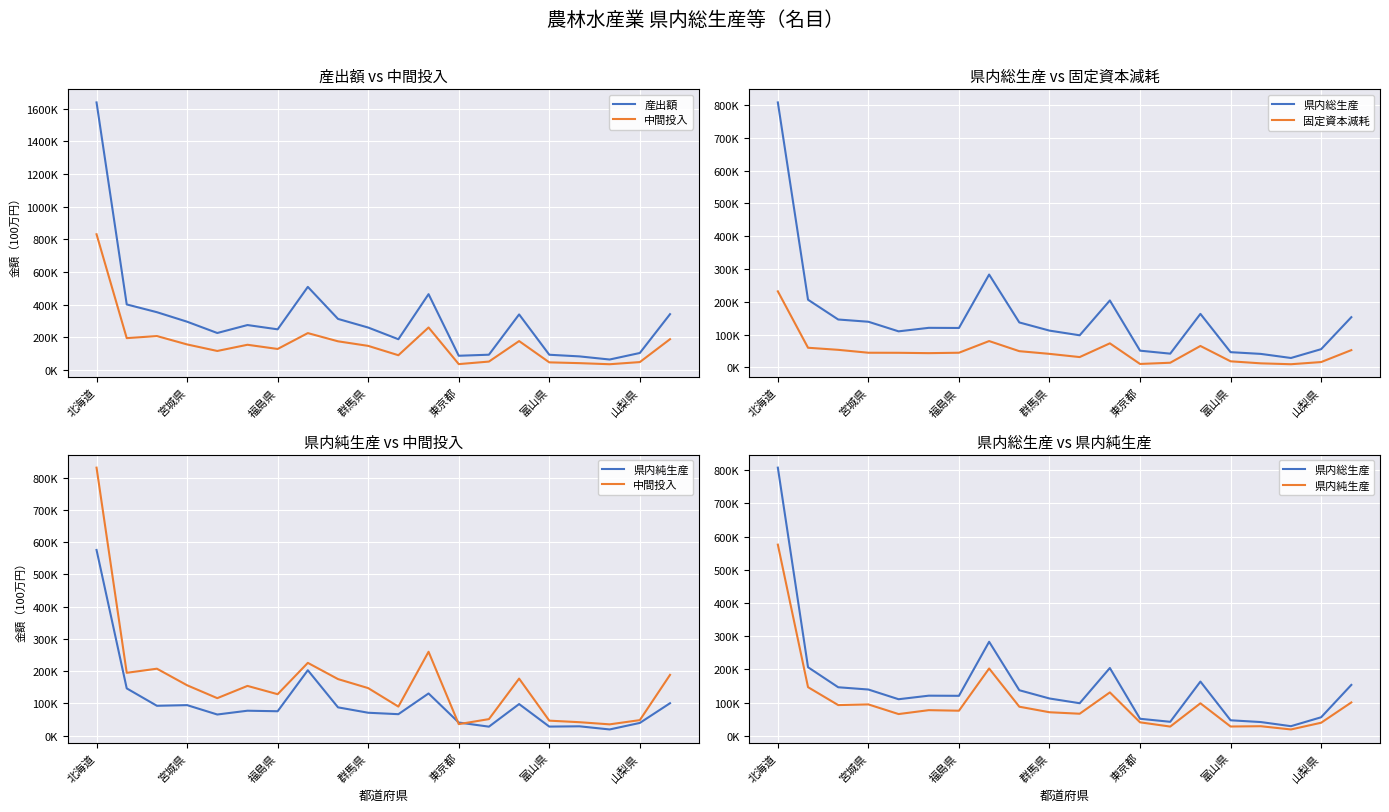

Is the value of 県内総生産 at 山梨県 greater than the value of 中間投入 at 福島県?

No